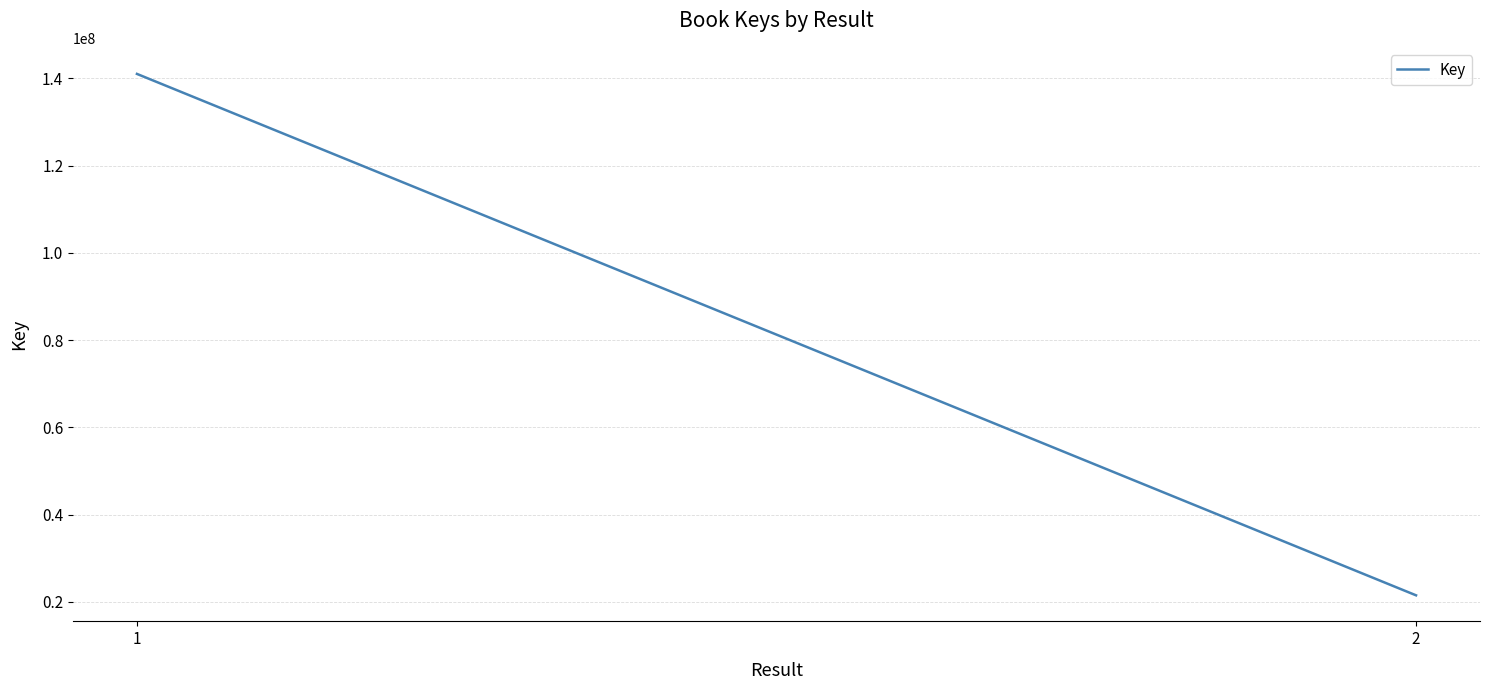

Is this an area chart (filled region under the line)?

No